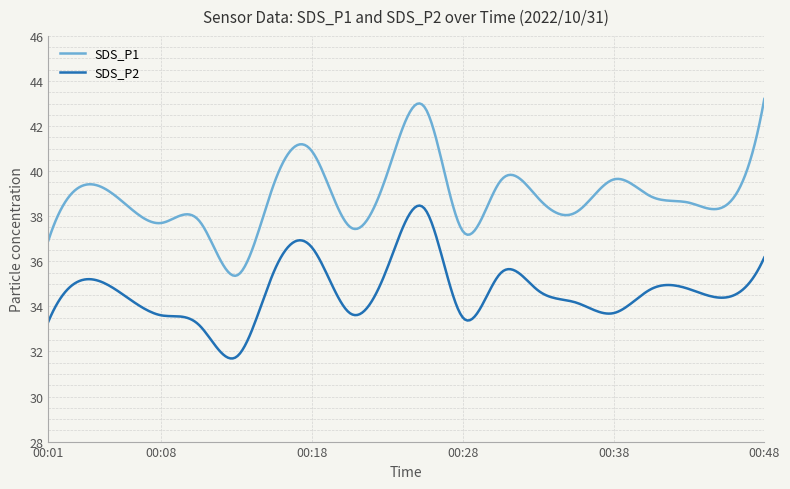

What is the maximum value for SDS_P2?

38.5